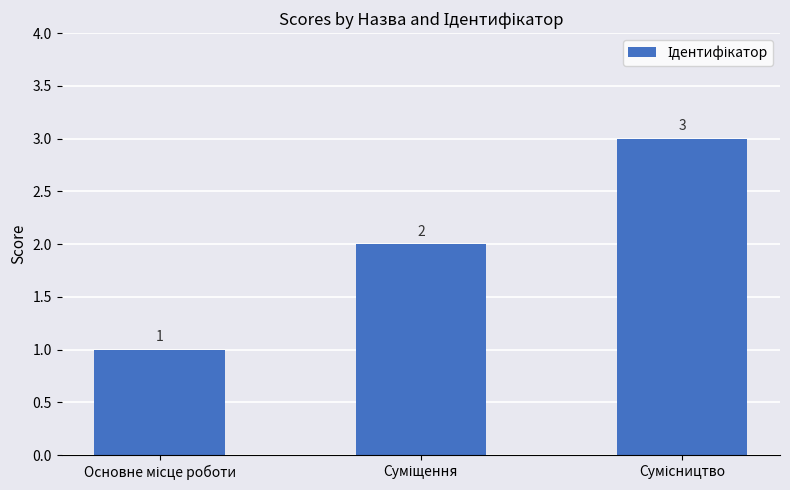

What is the sum of all values?

6